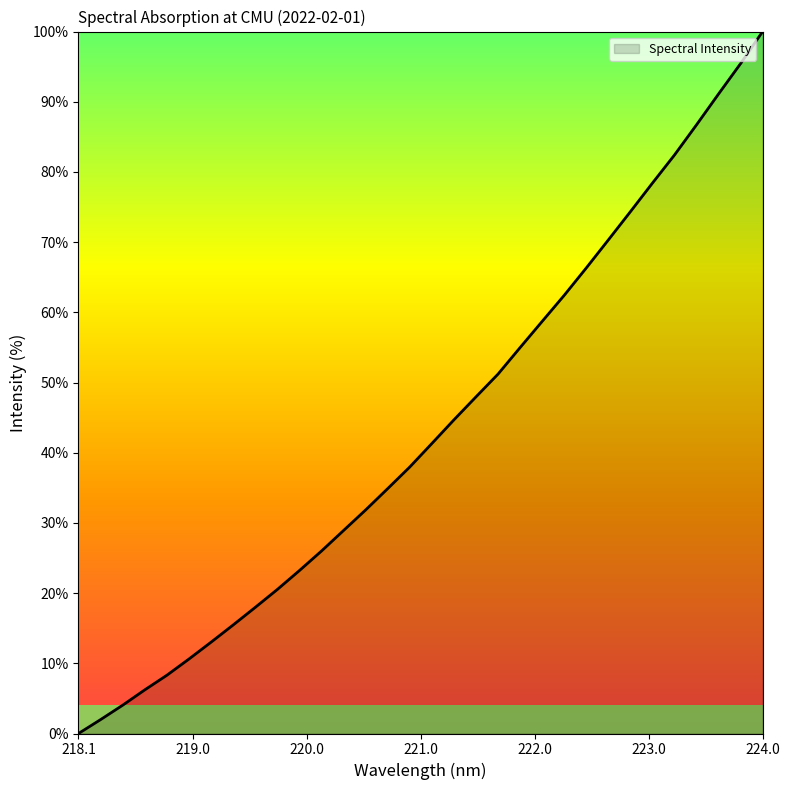

What is the difference between the maximum and minimum values?

100.0